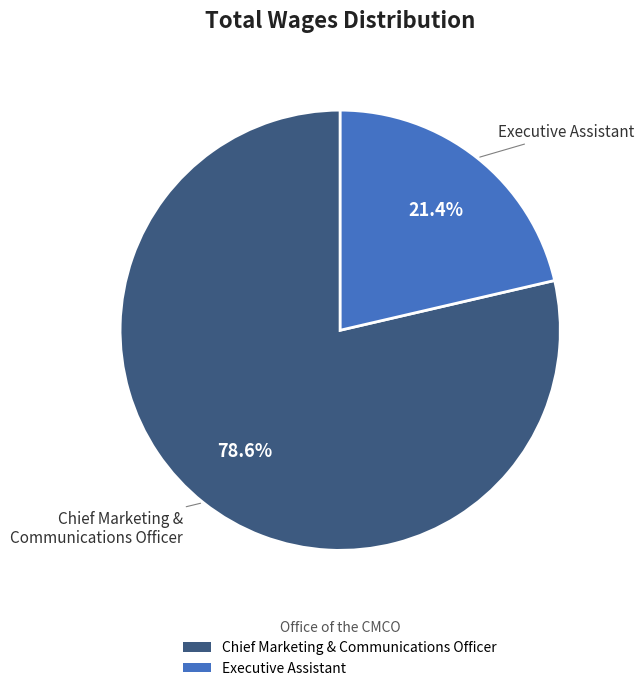

Rank the categories by value from highest to lowest.

Chief Marketing & Communications Officer, Executive Assistant